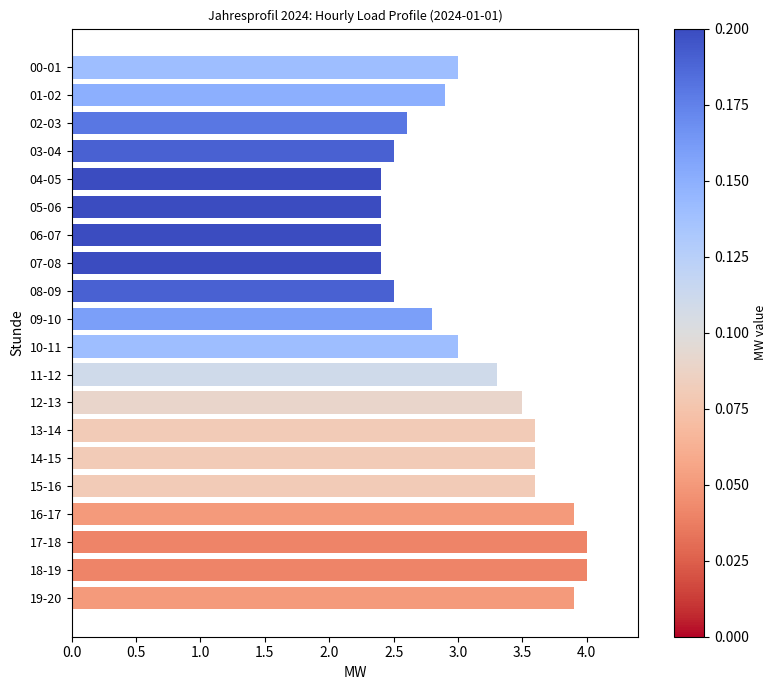

How many bars are there in total?

20